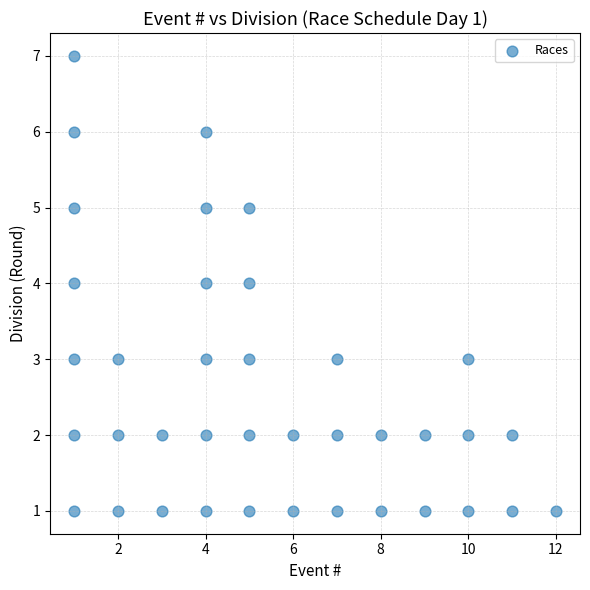

What is the range of Y values (max minus min)?

6